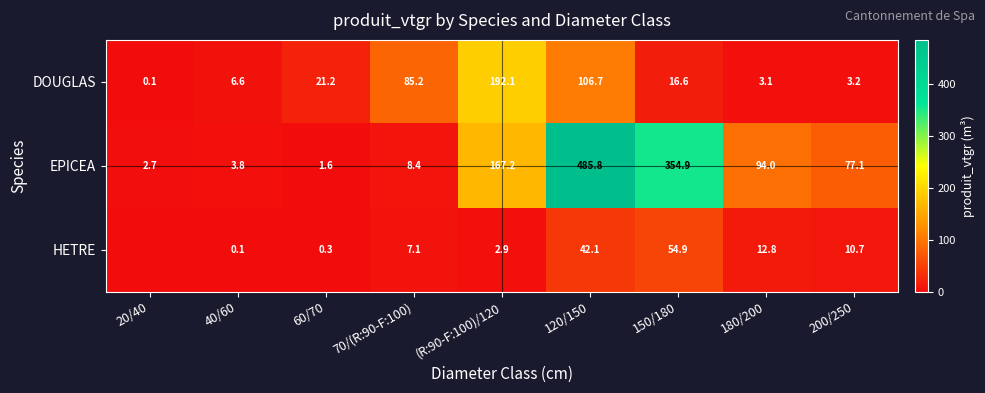

Rank the categories by EPICEA value from highest to lowest.

120/150, 150/180, (R:90-F:100)/120, 180/200, 200/250, 70/(R:90-F:100), 40/60, 20/40, 60/70